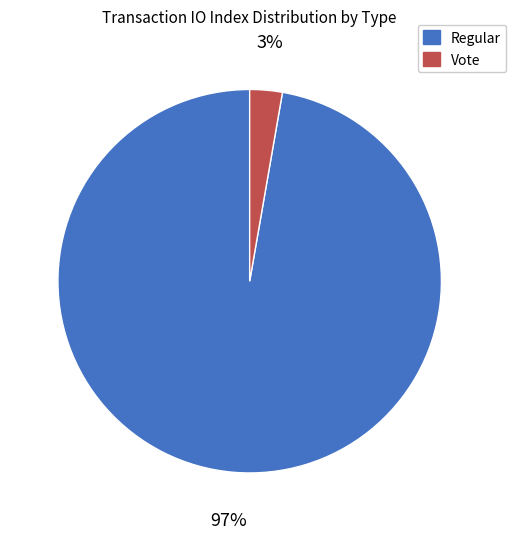

Is there a majority slice in this chart?

Yes